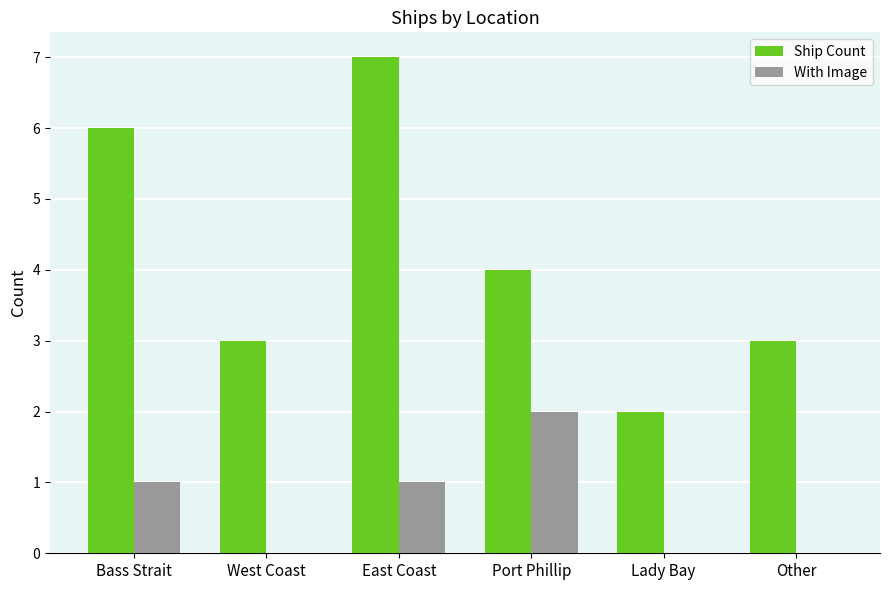

Is the value of Ship Count at Other greater than the value of With Image at Other?

Yes